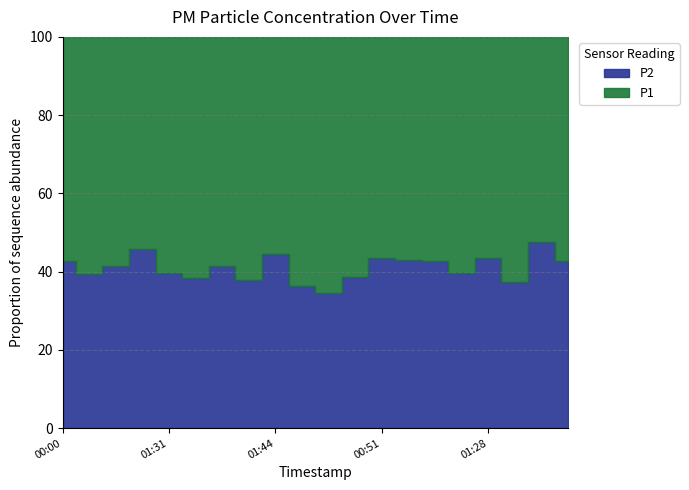

True or false: P2 and P1 cross at least once.

False